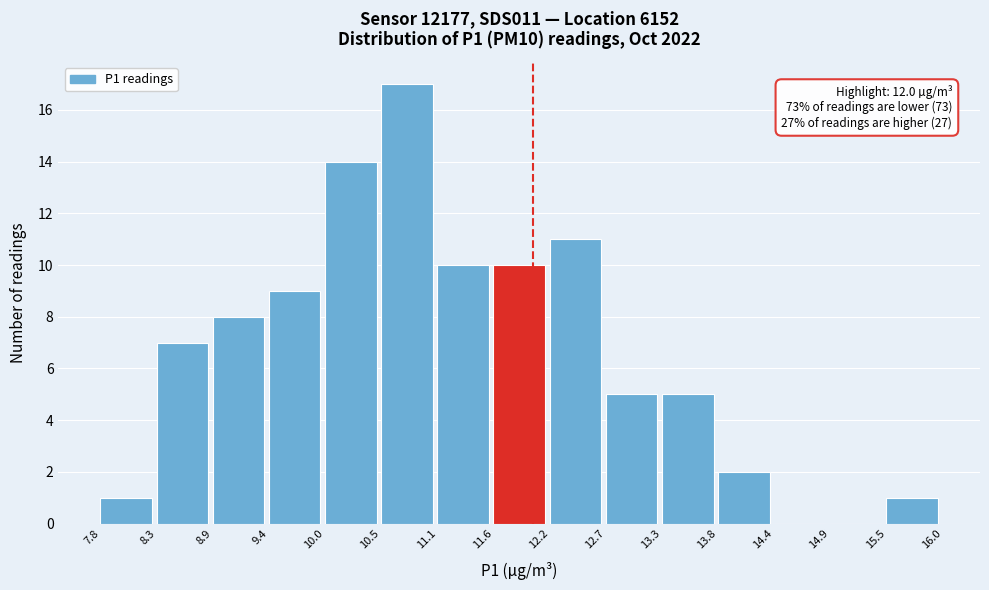

Which range on the x-axis has the tallest bar?

10.5 to 11.1